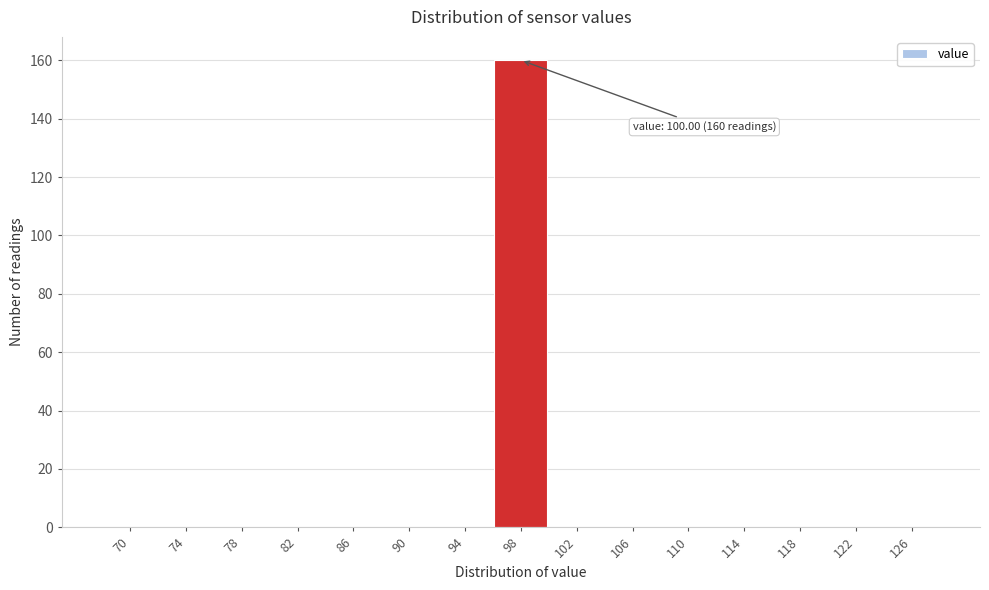

Reading right to left, transcribe all the data shown in this chart.

126=0	122=0	118=0	114=0	110=0	106=0	102=0	98=160	94=0	90=0	86=0	82=0	78=0	74=0	70=0